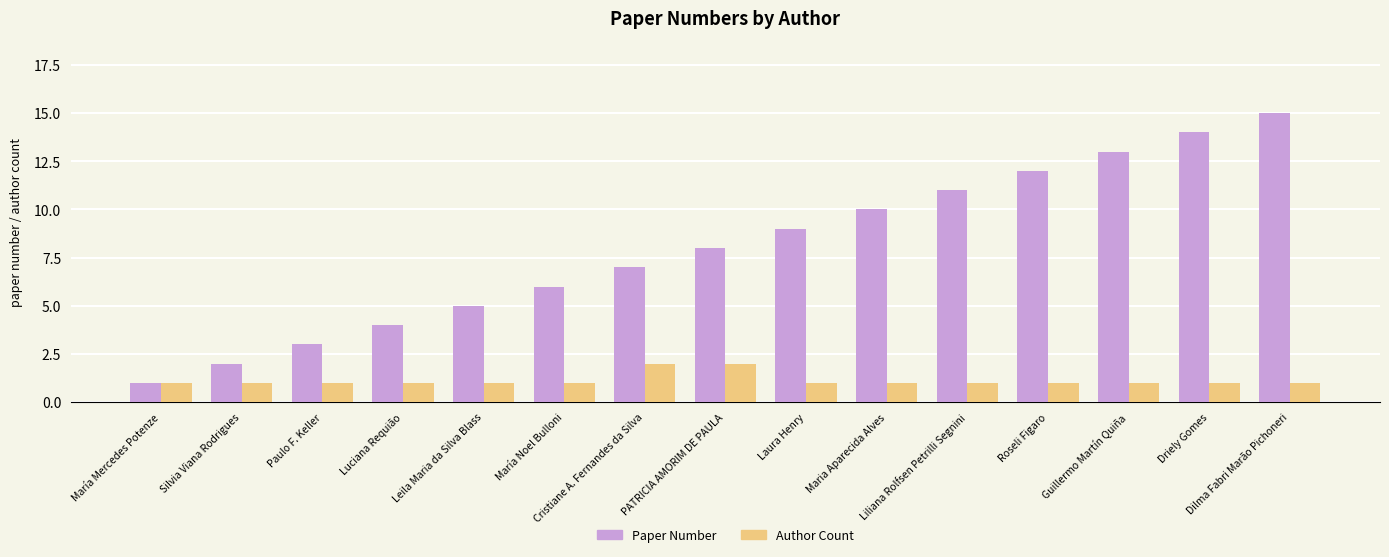

What is the total value across all series at Dilma Fabri Marão Pichoneri?

16